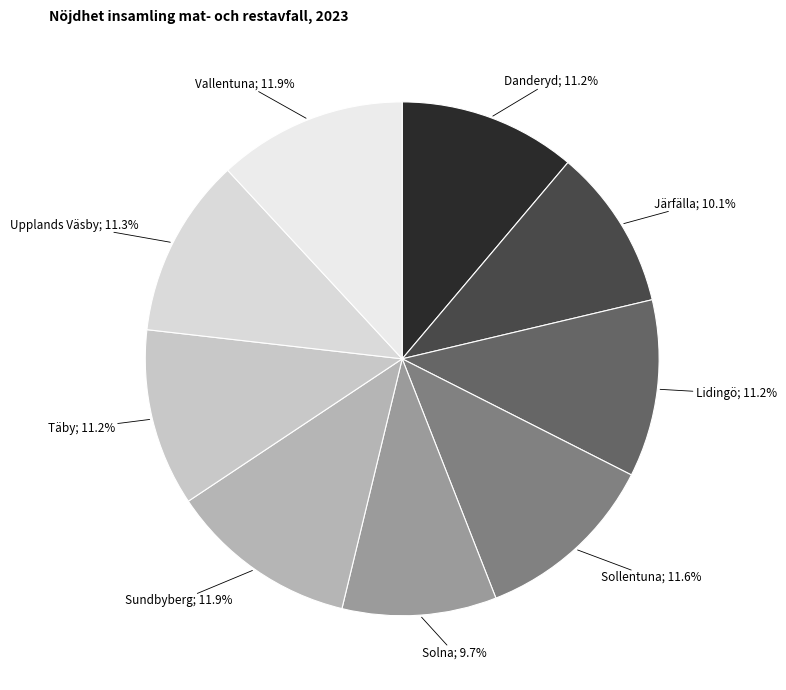

How many segments does this pie chart have?

9